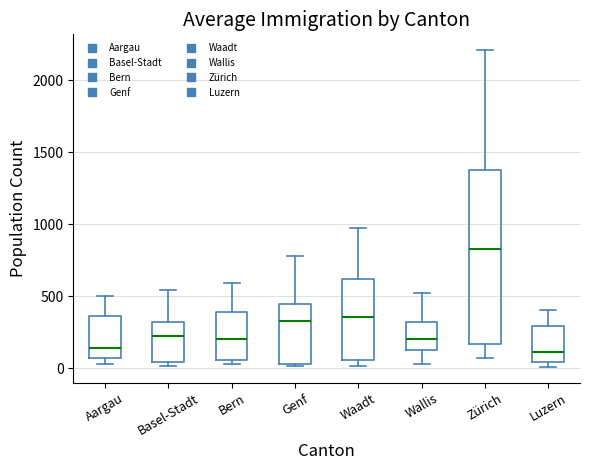

Which box's median line is the highest?

Zürich